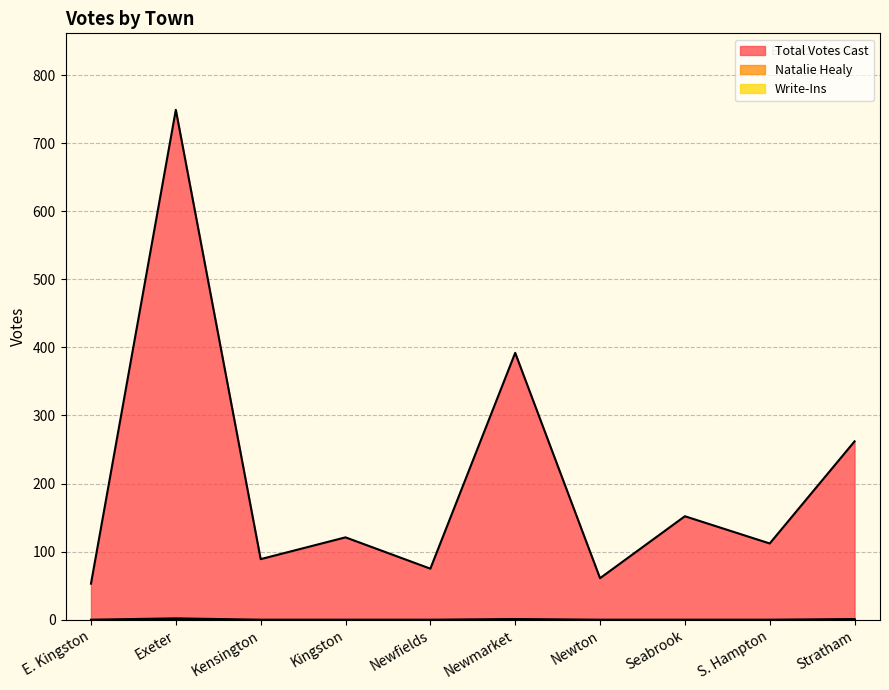

In Total Votes Cast, how many points are higher than both neighbors (excluding endpoints)?

4